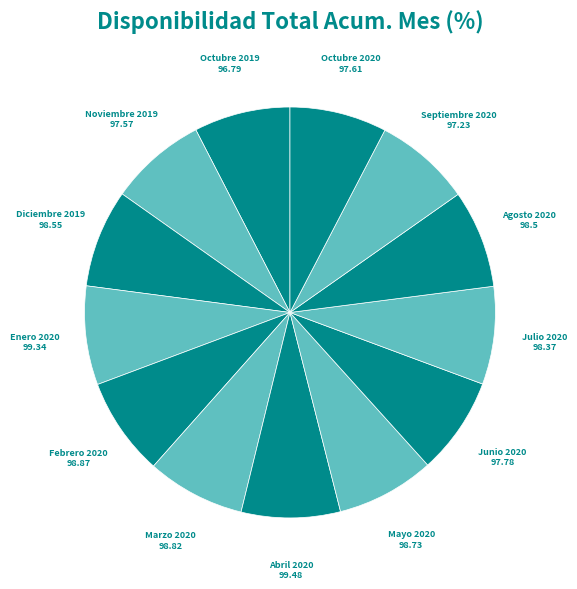

Approximately how many times larger is the value at Enero 2020 compared to Octubre 2020?

1.0